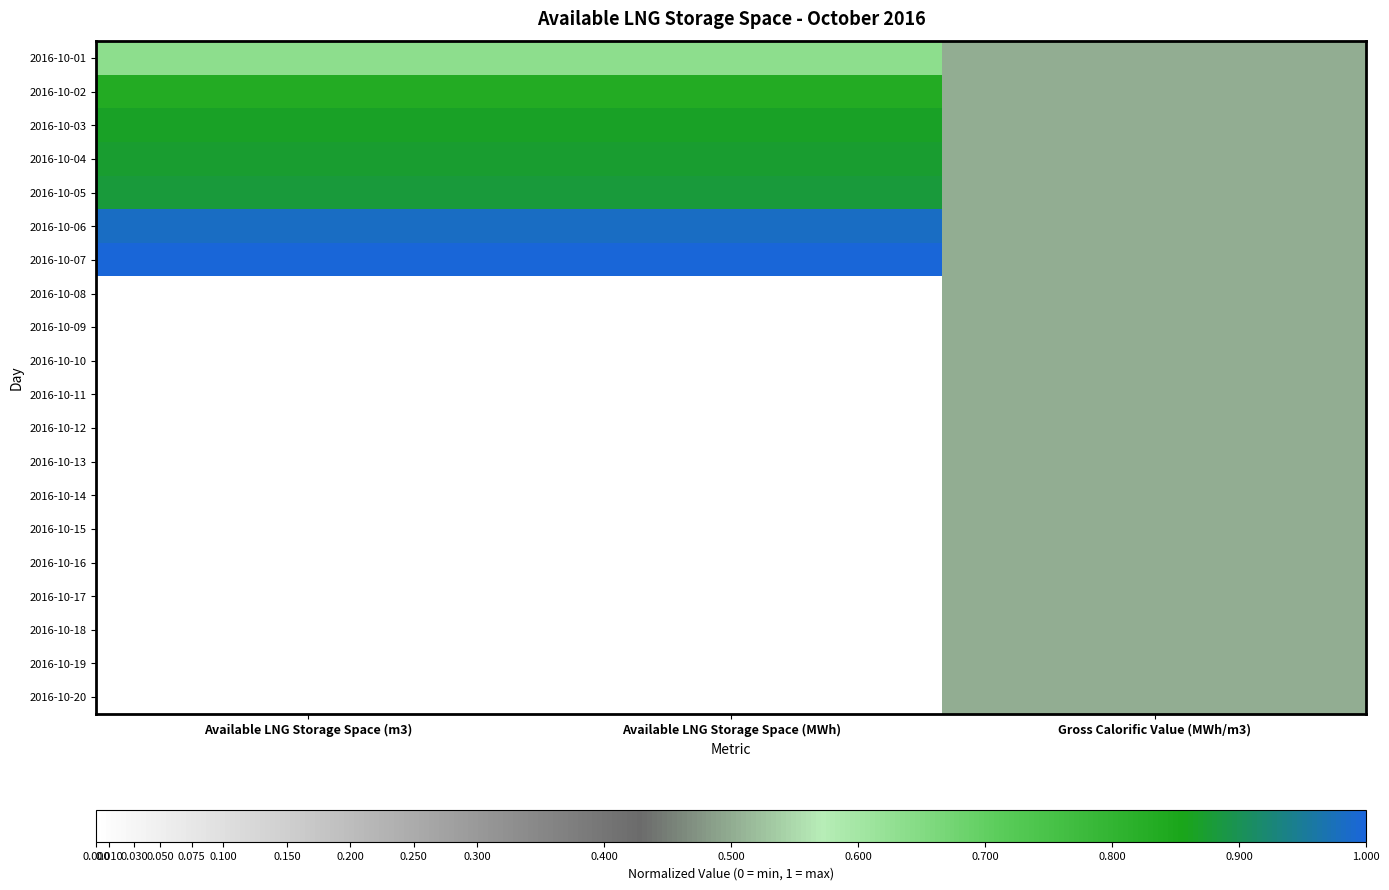

Reading left to right, transcribe all the data shown in this chart.

2016-10-01: Available LNG Storage Space (m3)=0.6	Available LNG Storage Space (MWh)=0.6	Gross Calorific Value (MWh/m3)=0.5
2016-10-02: Available LNG Storage Space (m3)=0.8	Available LNG Storage Space (MWh)=0.8	Gross Calorific Value (MWh/m3)=0.5
2016-10-03: Available LNG Storage Space (m3)=0.9	Available LNG Storage Space (MWh)=0.9	Gross Calorific Value (MWh/m3)=0.5
2016-10-04: Available LNG Storage Space (m3)=0.9	Available LNG Storage Space (MWh)=0.9	Gross Calorific Value (MWh/m3)=0.5
2016-10-05: Available LNG Storage Space (m3)=0.9	Available LNG Storage Space (MWh)=0.9	Gross Calorific Value (MWh/m3)=0.5
2016-10-06: Available LNG Storage Space (m3)=1.0	Available LNG Storage Space (MWh)=1.0	Gross Calorific Value (MWh/m3)=0.5
2016-10-07: Available LNG Storage Space (m3)=1.0	Available LNG Storage Space (MWh)=1.0	Gross Calorific Value (MWh/m3)=0.5
2016-10-08: Available LNG Storage Space (m3)=0.0	Available LNG Storage Space (MWh)=0.0	Gross Calorific Value (MWh/m3)=0.5
2016-10-09: Available LNG Storage Space (m3)=0.0	Available LNG Storage Space (MWh)=0.0	Gross Calorific Value (MWh/m3)=0.5
2016-10-10: Available LNG Storage Space (m3)=0.0	Available LNG Storage Space (MWh)=0.0	Gross Calorific Value (MWh/m3)=0.5
2016-10-11: Available LNG Storage Space (m3)=0.0	Available LNG Storage Space (MWh)=0.0	Gross Calorific Value (MWh/m3)=0.5
2016-10-12: Available LNG Storage Space (m3)=0.0	Available LNG Storage Space (MWh)=0.0	Gross Calorific Value (MWh/m3)=0.5
2016-10-13: Available LNG Storage Space (m3)=0.0	Available LNG Storage Space (MWh)=0.0	Gross Calorific Value (MWh/m3)=0.5
2016-10-14: Available LNG Storage Space (m3)=0.0	Available LNG Storage Space (MWh)=0.0	Gross Calorific Value (MWh/m3)=0.5
2016-10-15: Available LNG Storage Space (m3)=0.0	Available LNG Storage Space (MWh)=0.0	Gross Calorific Value (MWh/m3)=0.5
2016-10-16: Available LNG Storage Space (m3)=0.0	Available LNG Storage Space (MWh)=0.0	Gross Calorific Value (MWh/m3)=0.5
2016-10-17: Available LNG Storage Space (m3)=0.0	Available LNG Storage Space (MWh)=0.0	Gross Calorific Value (MWh/m3)=0.5
2016-10-18: Available LNG Storage Space (m3)=0.0	Available LNG Storage Space (MWh)=0.0	Gross Calorific Value (MWh/m3)=0.5
2016-10-19: Available LNG Storage Space (m3)=0.0	Available LNG Storage Space (MWh)=0.0	Gross Calorific Value (MWh/m3)=0.5
2016-10-20: Available LNG Storage Space (m3)=0.0	Available LNG Storage Space (MWh)=0.0	Gross Calorific Value (MWh/m3)=0.5